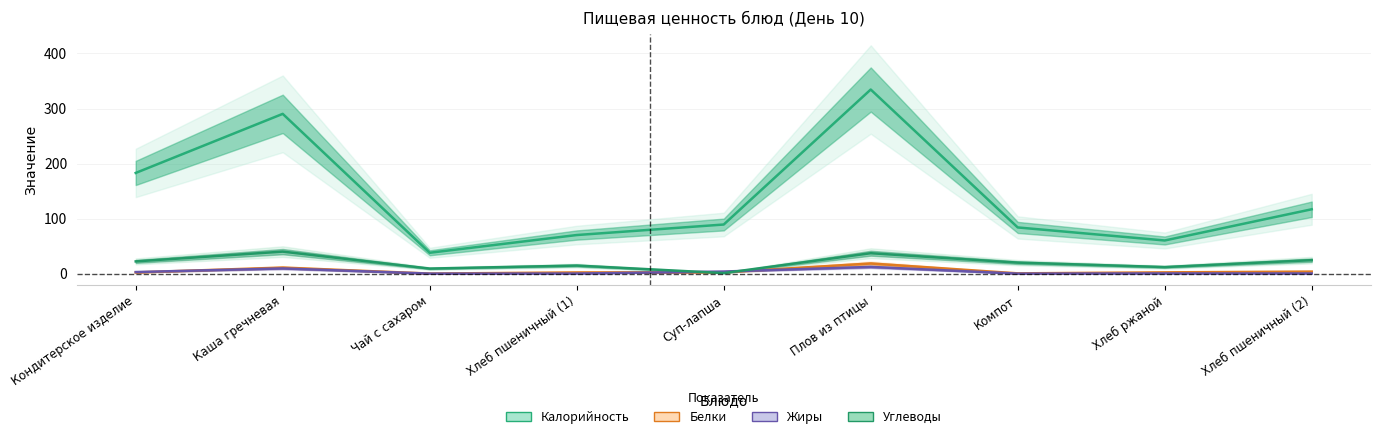

Which has a higher value, Суп-лапша or Каша гречневая?

Каша гречневая